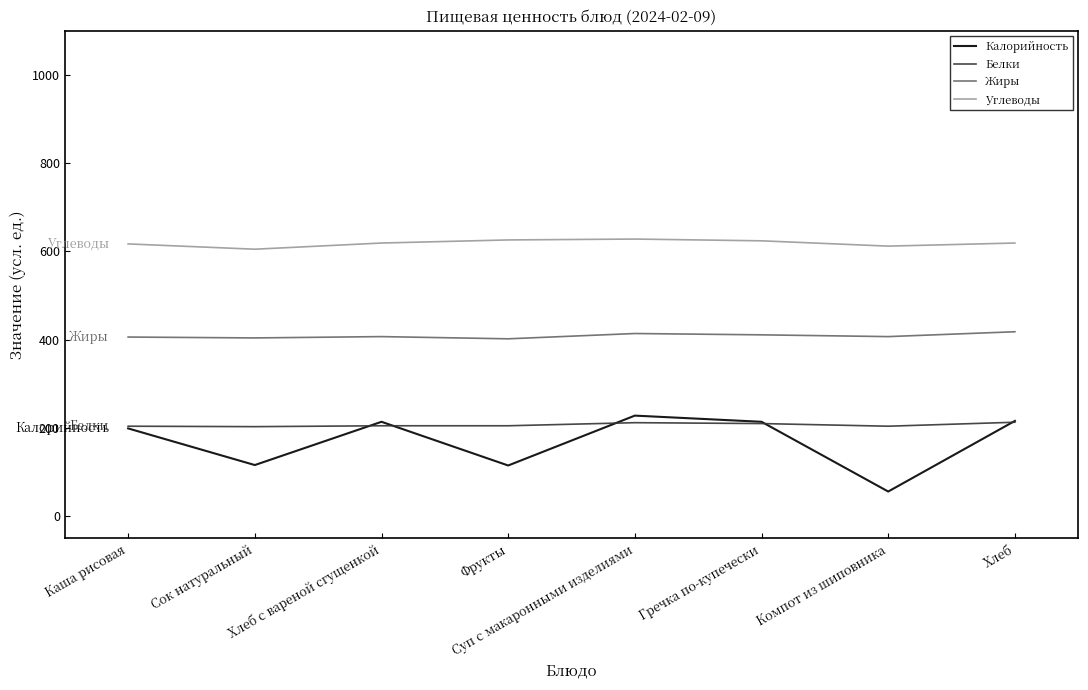

What is the total value across all series at Хлеб?

1466